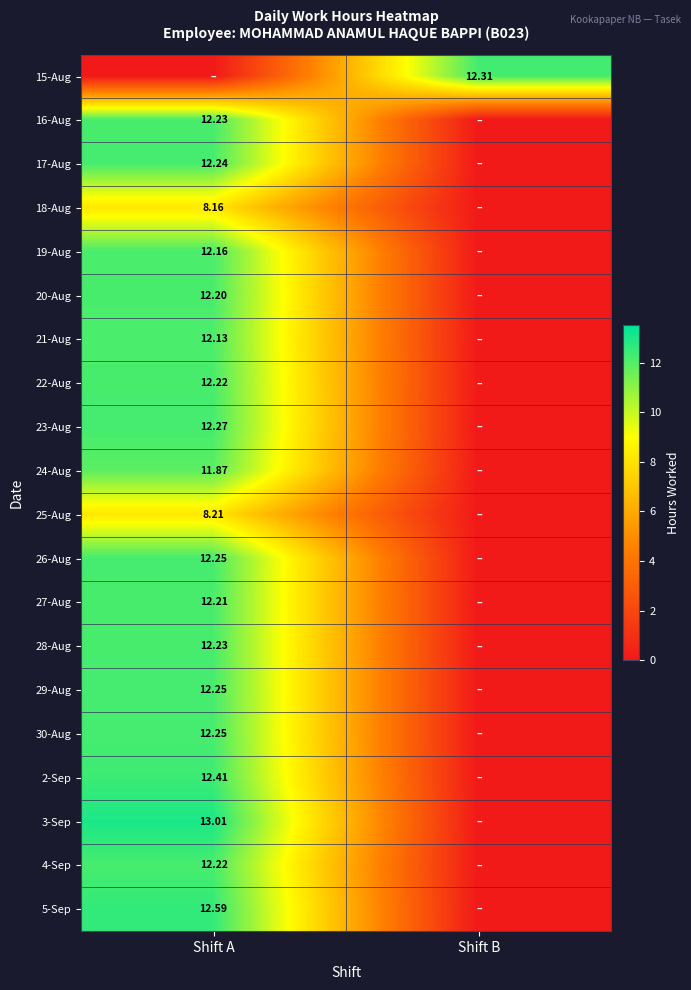

What is the greatest value displayed?

13.0